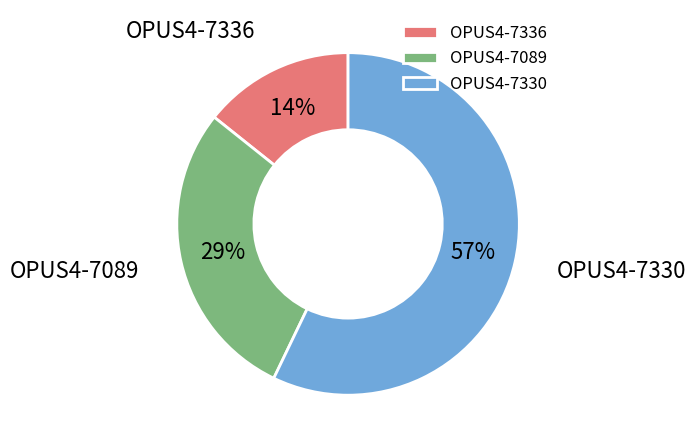

Rank the categories by value from highest to lowest.

OPUS4-7330, OPUS4-7089, OPUS4-7336